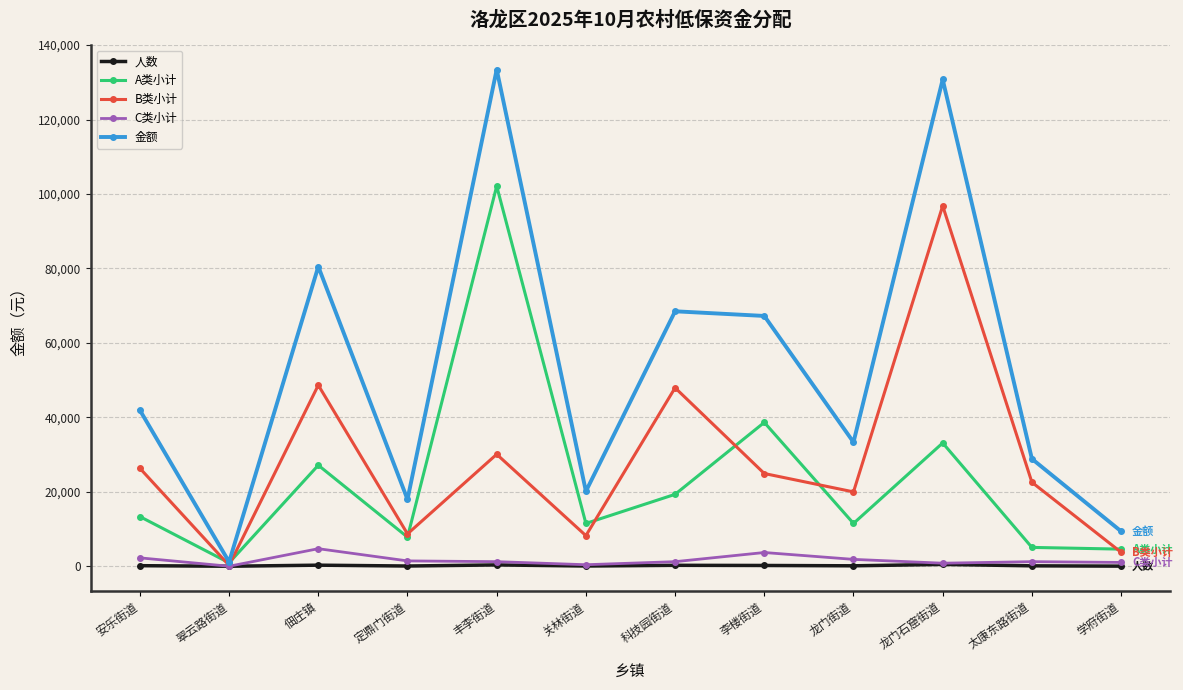

At which category does the chart reach its peak across all series?

丰李街道